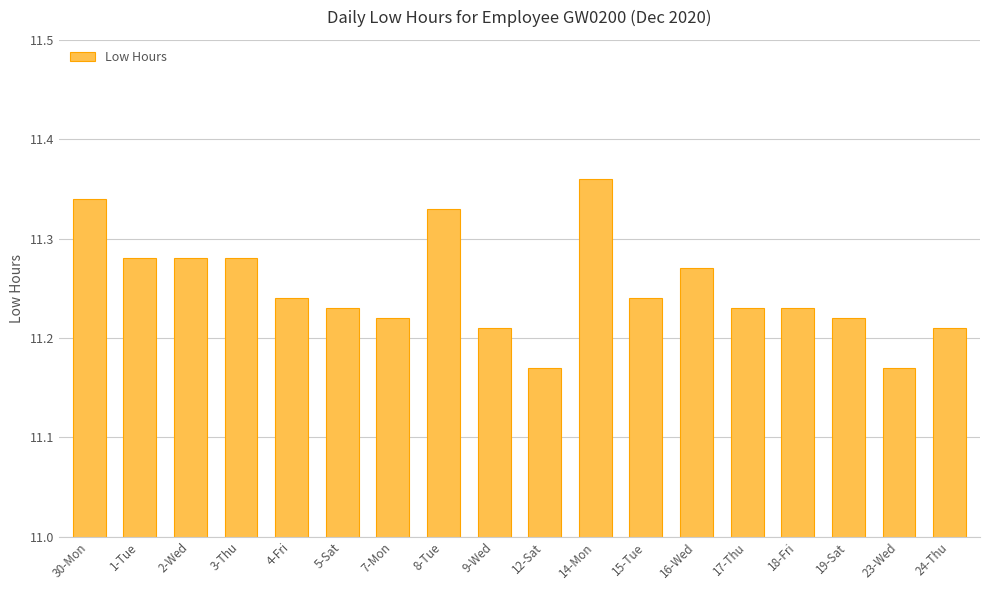

The value at 16-Wed is 18.5. True or false?

False